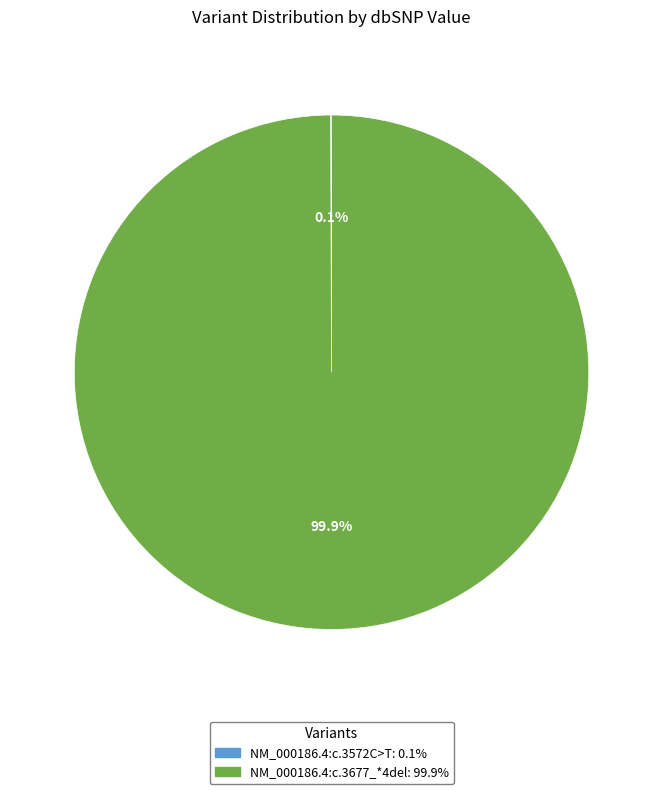

Which category accounts for the majority?

NM_000186.4:c.3677_*4del